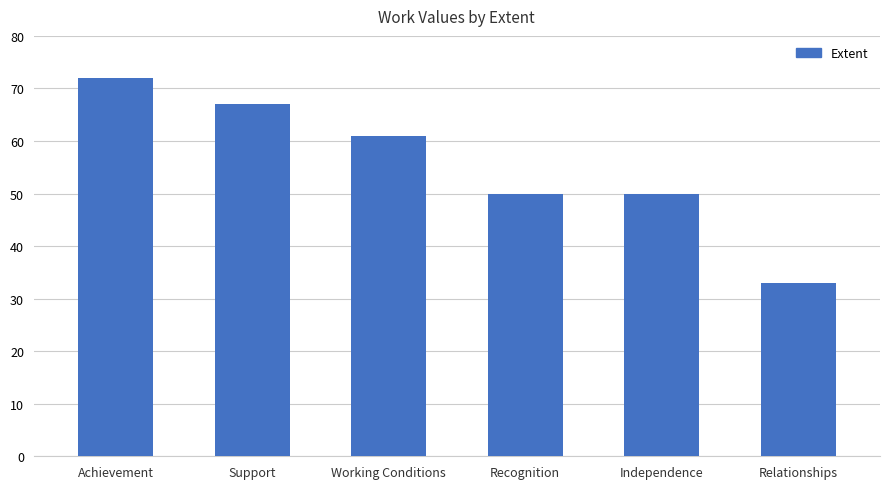

What is the sum of the values at Relationships and Independence?

83